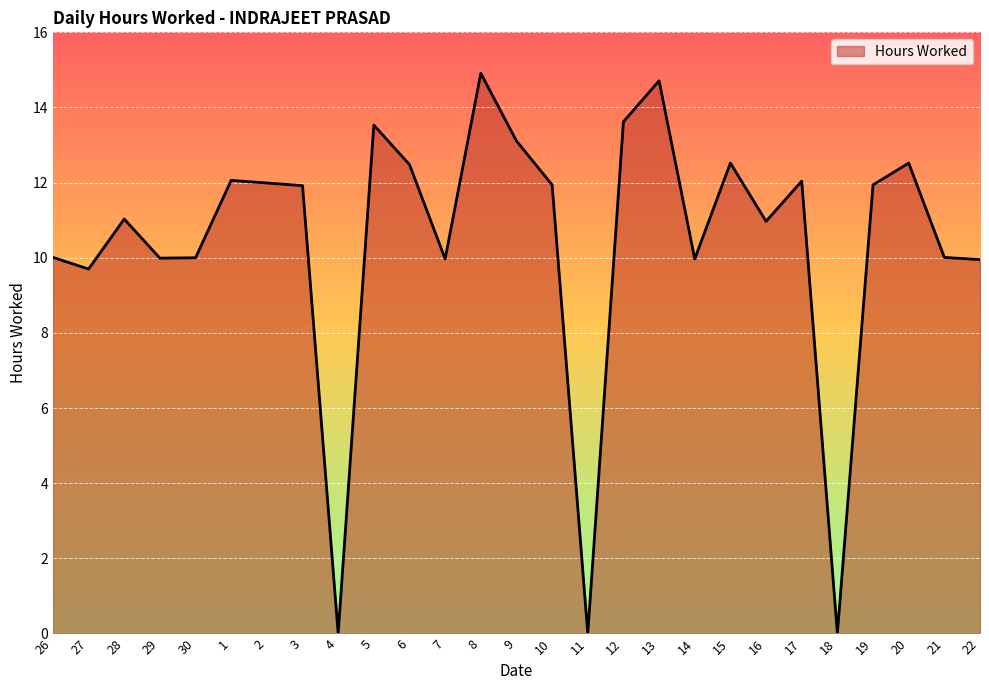

What is the maximum value shown in the chart?

14.9